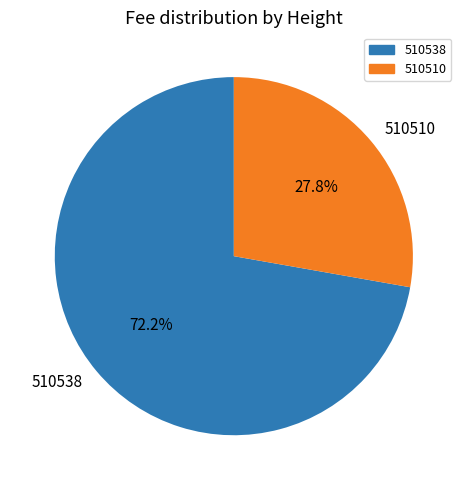

Combined, do 510538 and 510510 account for over 50%?

Yes